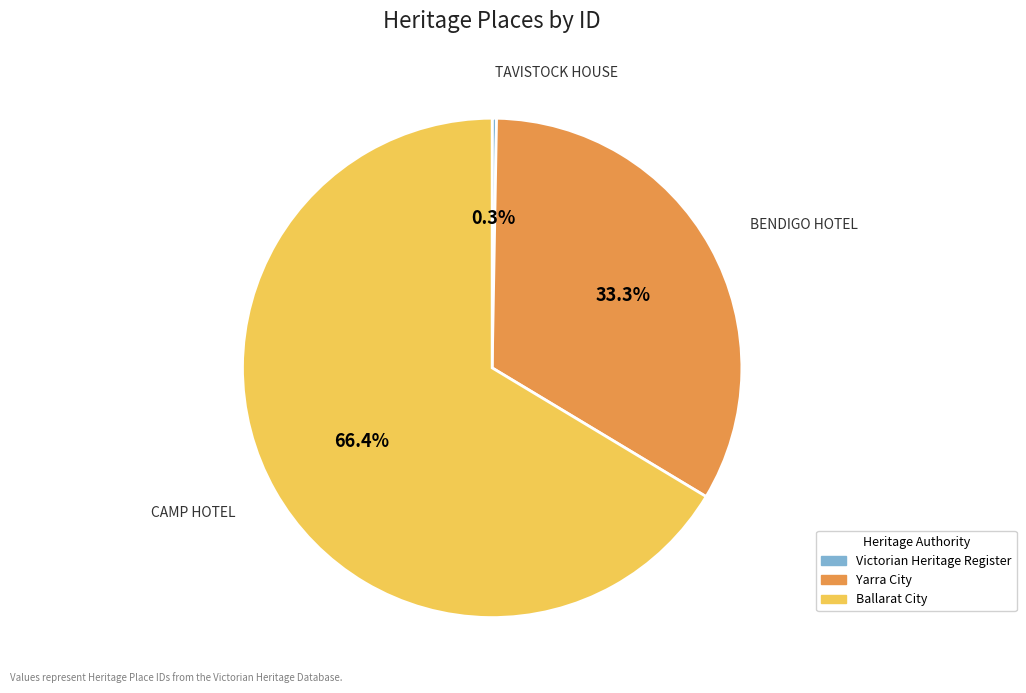

Does any single category account for the majority?

Yes